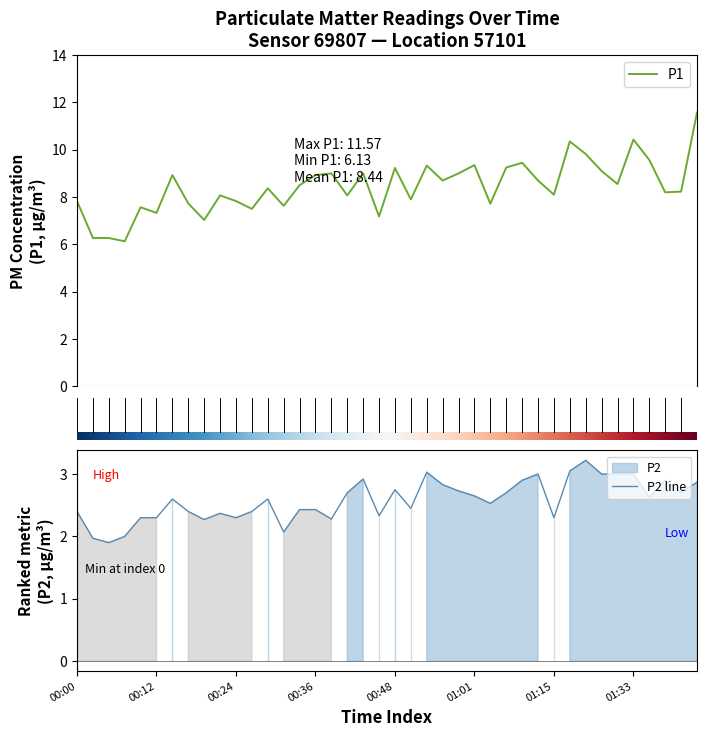

What is the highest value of the P1 series?

11.6